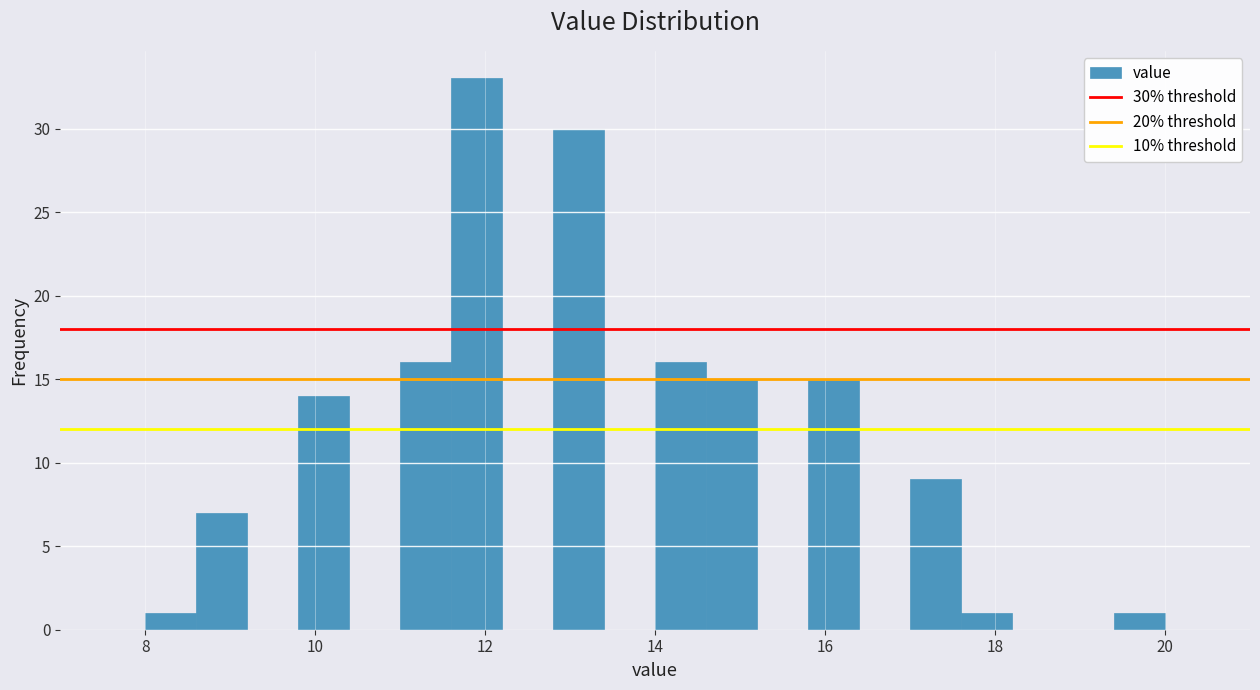

Read against the x-axis, roughly where is the centre of the tallest bar?

12.0